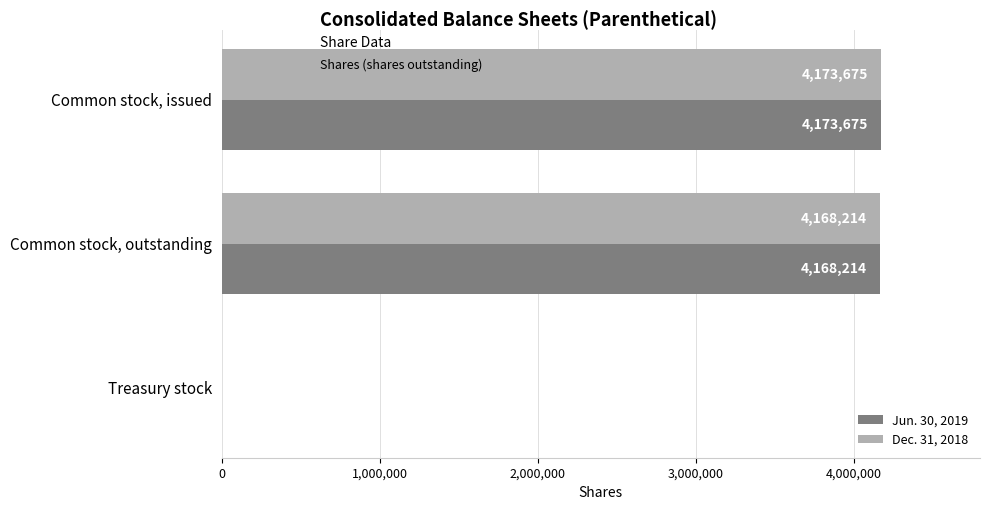

Is it true that Dec. 31, 2018 equals 4173675 at Common stock, issued?

True